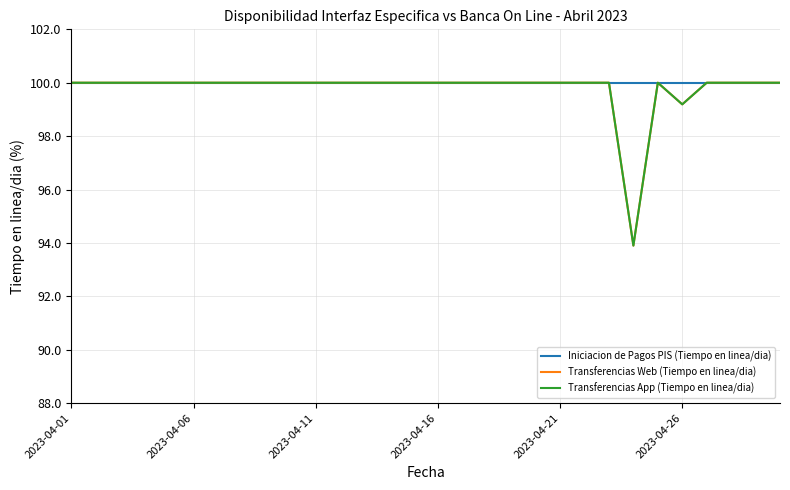

Is this an area chart (filled region under the line)?

No